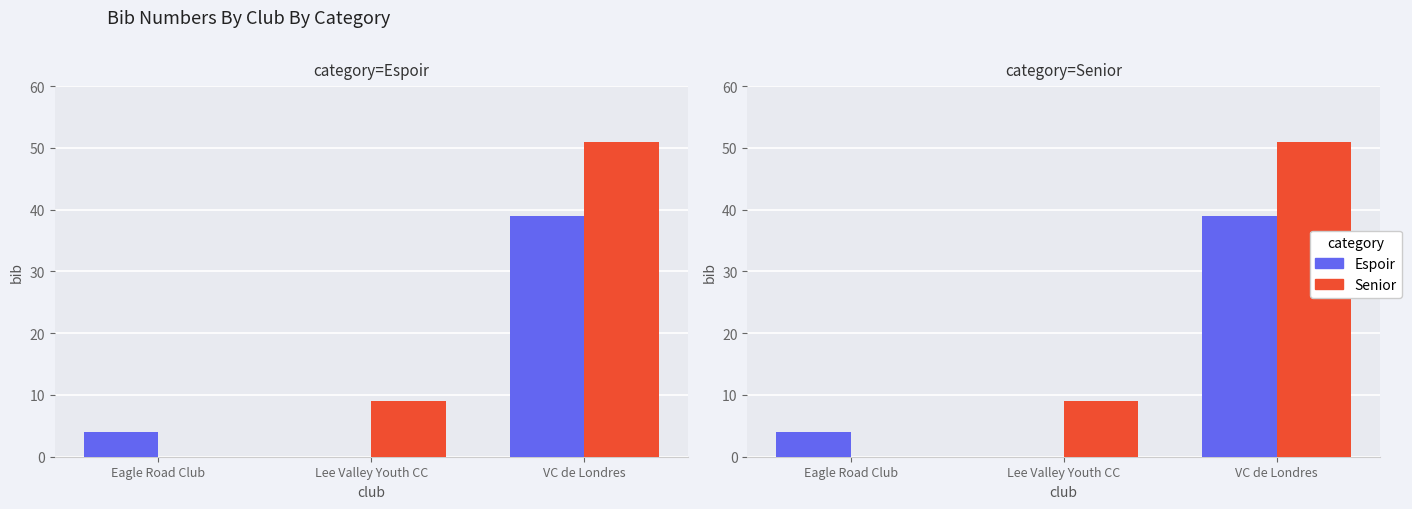

Count the Senior values in the range 0 to 51.

3